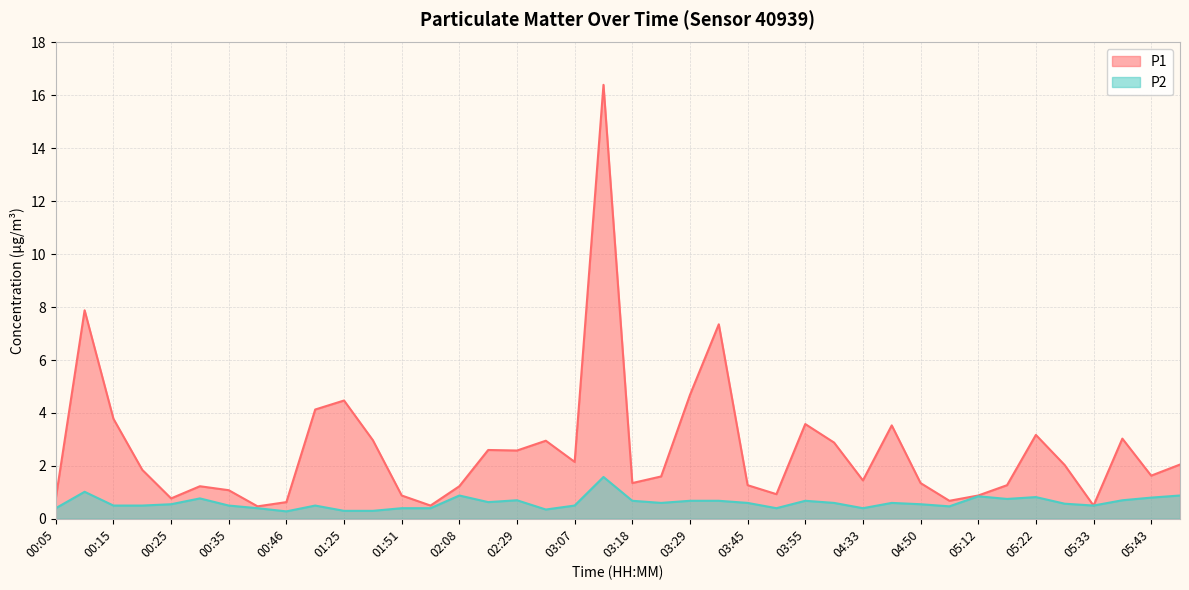

Rank the series at 02:56 from highest to lowest value.

P1, P2